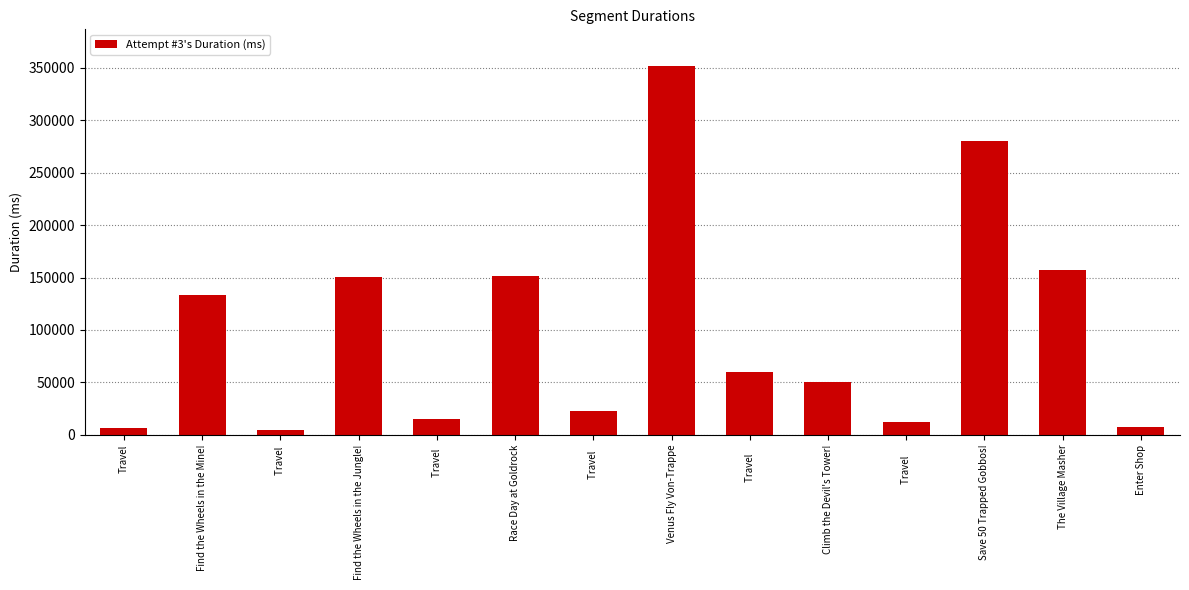

The chart shows a value of 78551 at Climb the Devil's Tower!. True or false?

False